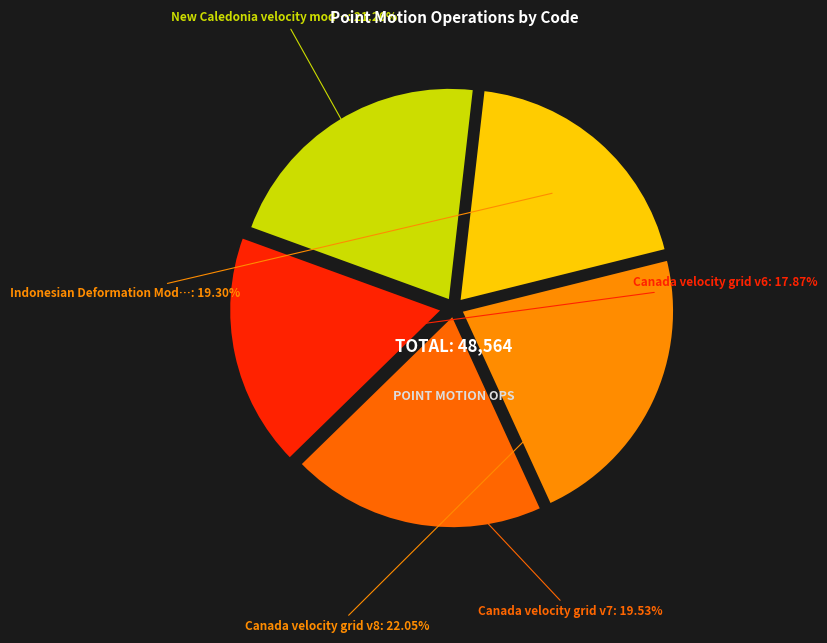

How many segments does this pie chart have?

5